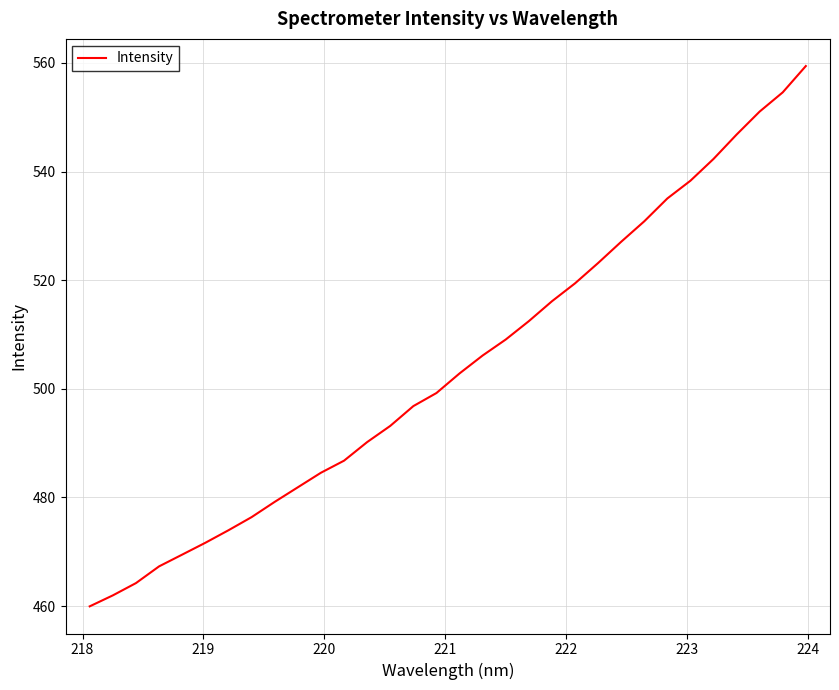

What is the minimum value shown in the chart?

459.9